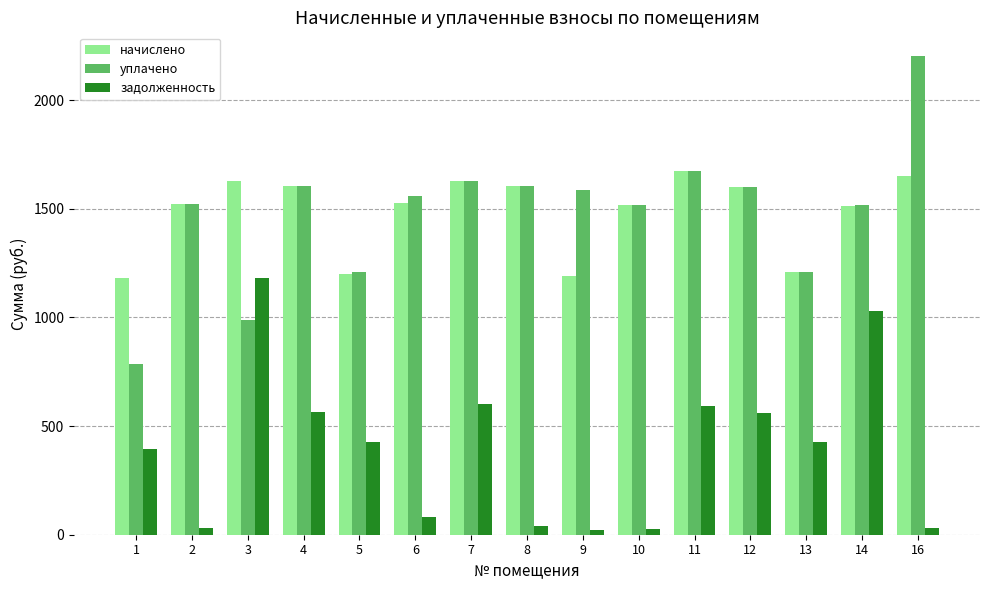

The value of начислено at 8 is 1603.9. True or false?

True